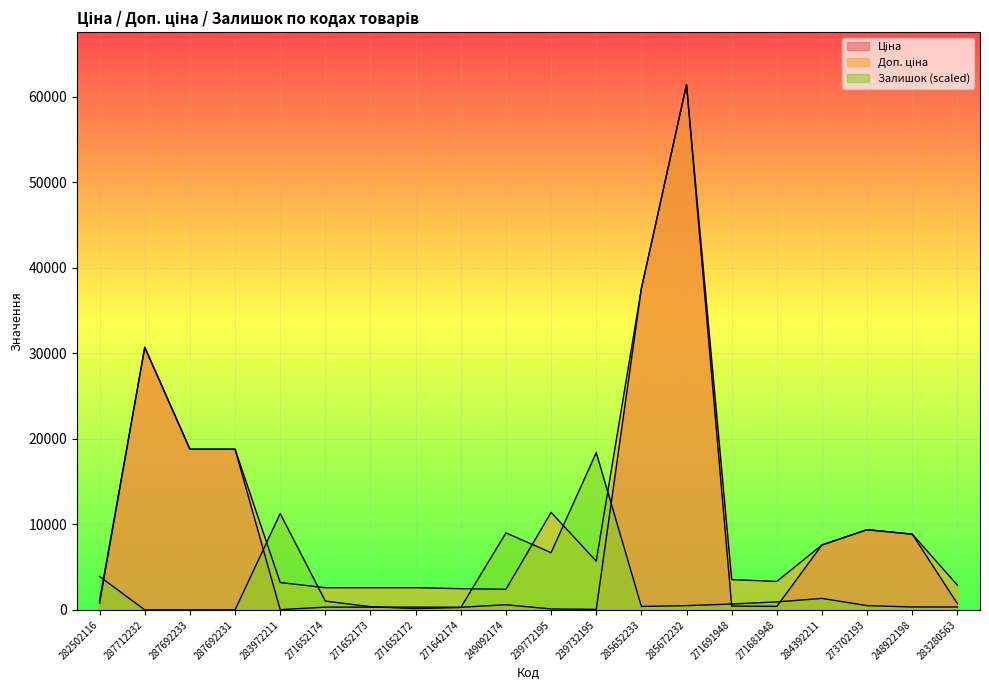

True or false: Доп. ціна and Ціна intersect in this chart.

False